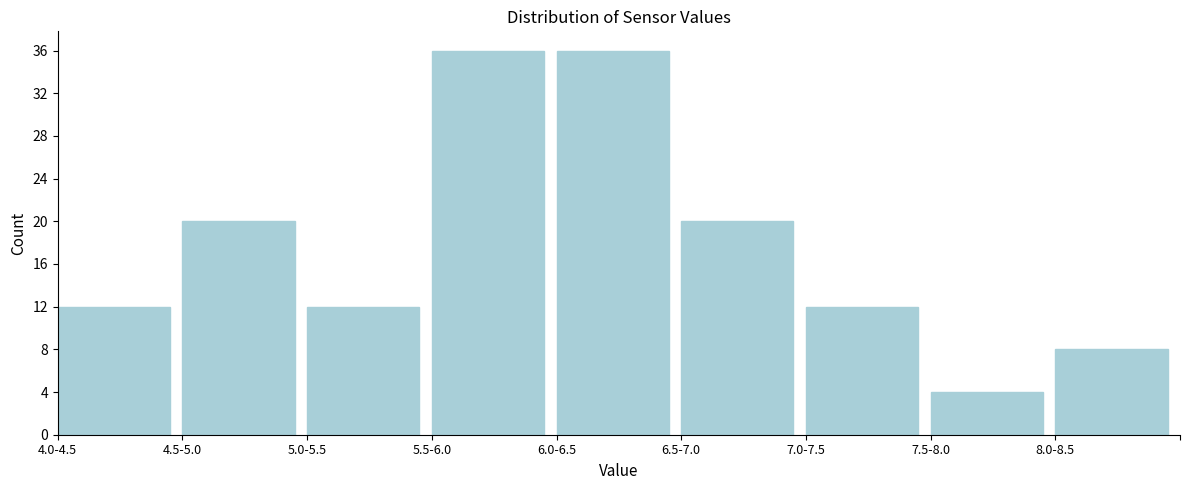

Reading left to right, extract all data points from this chart.

12	20	12	36	36	20	12	4	8